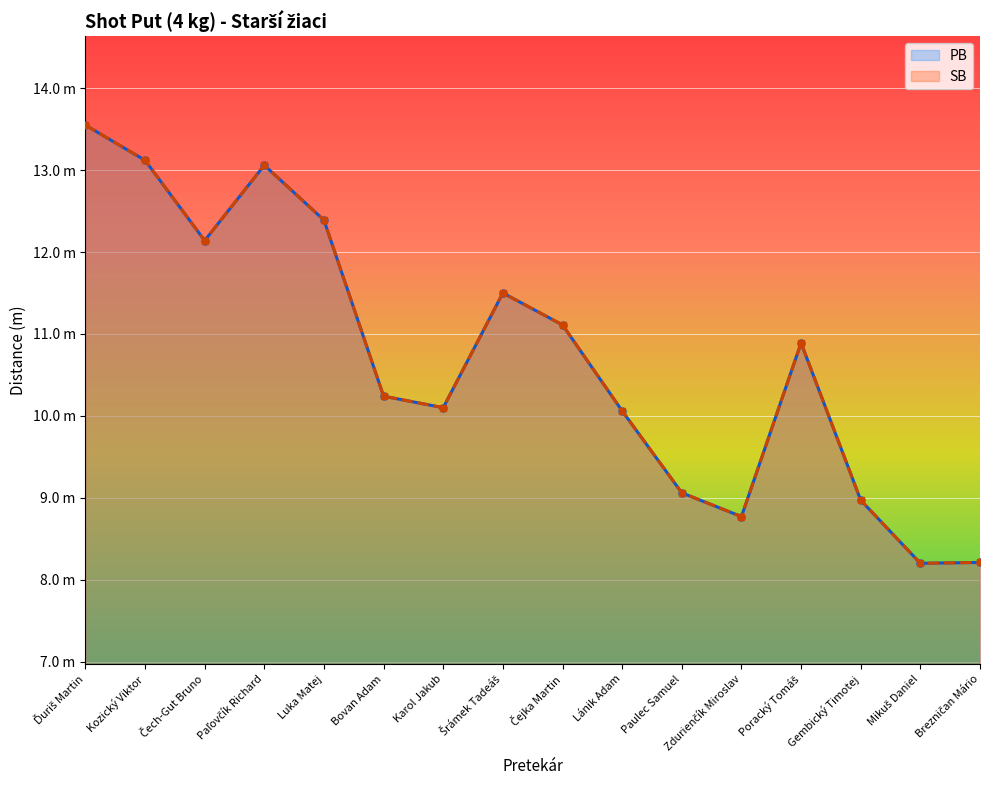

Which series has the largest range (max minus min)?

PB